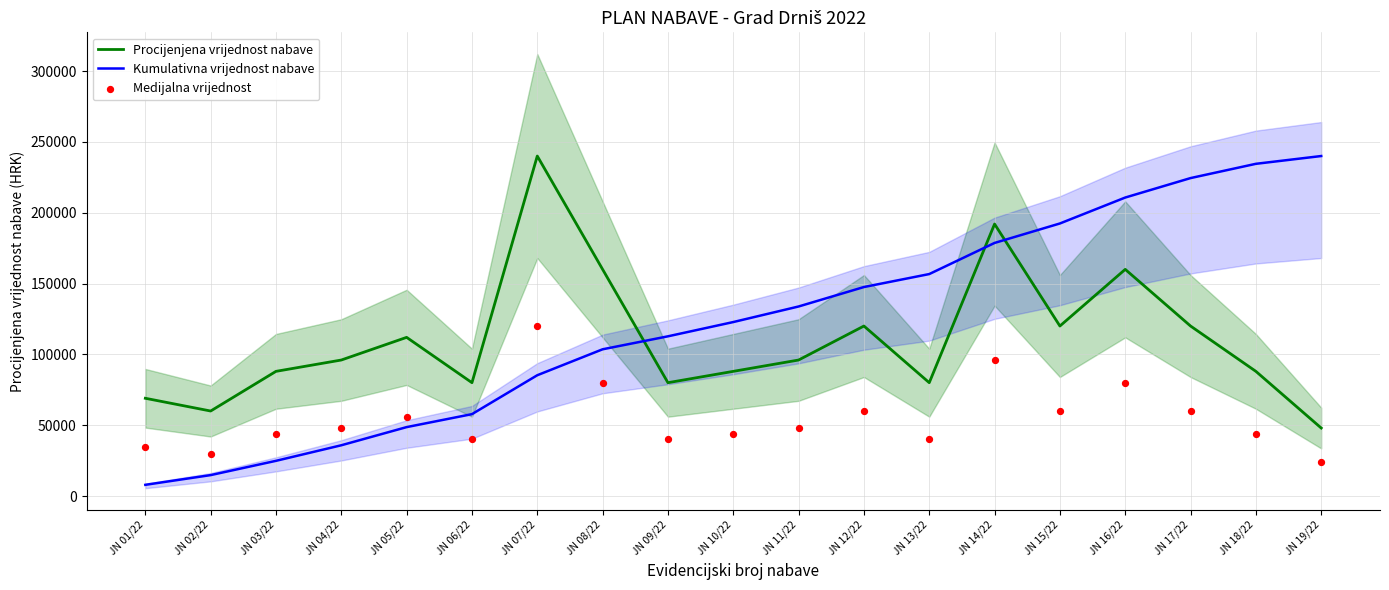

What is the total value across all series at JN 19/22?

312000.0